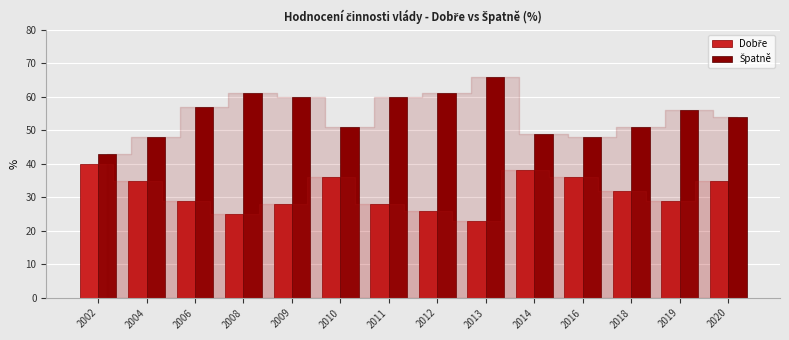

What is the difference between the highest and lowest values at 2006?

28